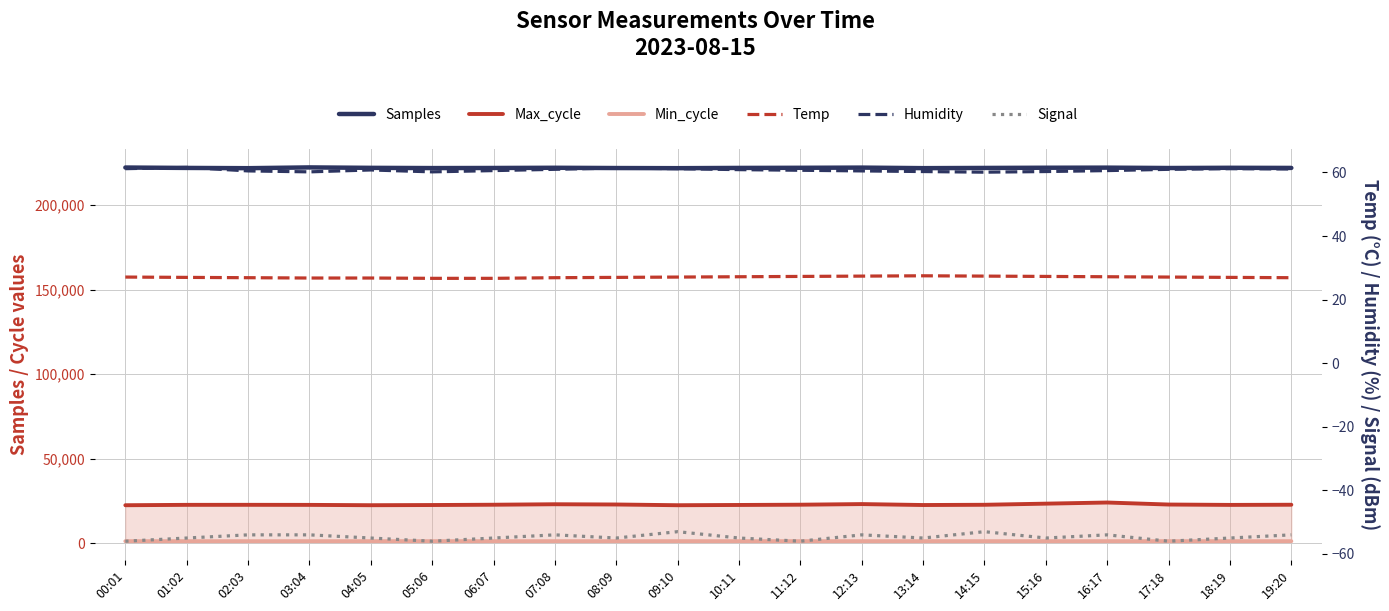

True or false: Temp has more than 2 interior local peaks.

False